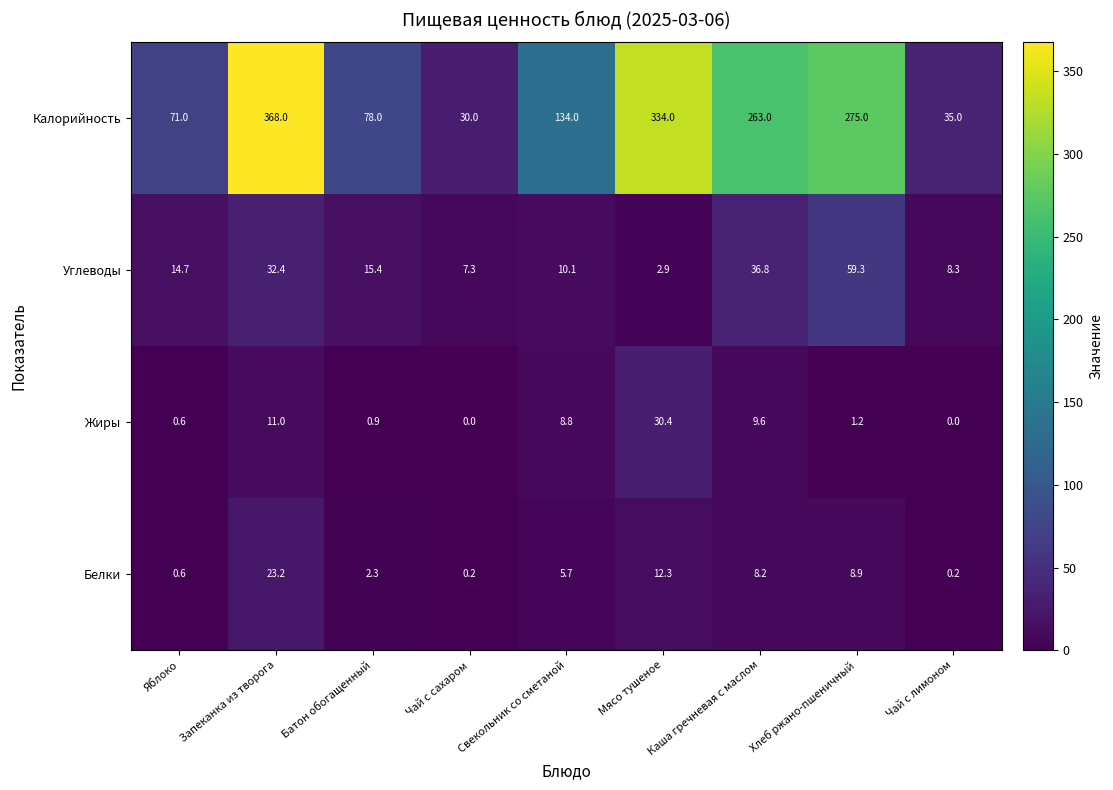

How many series are shown in this chart?

4